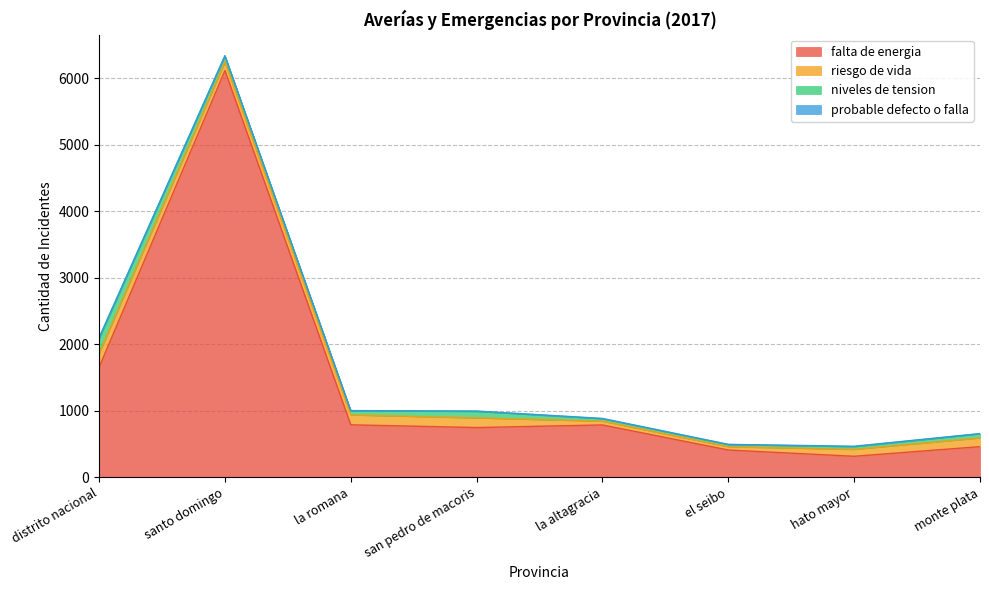

What is the difference between the riesgo de vida values at hato mayor and la romana?

45